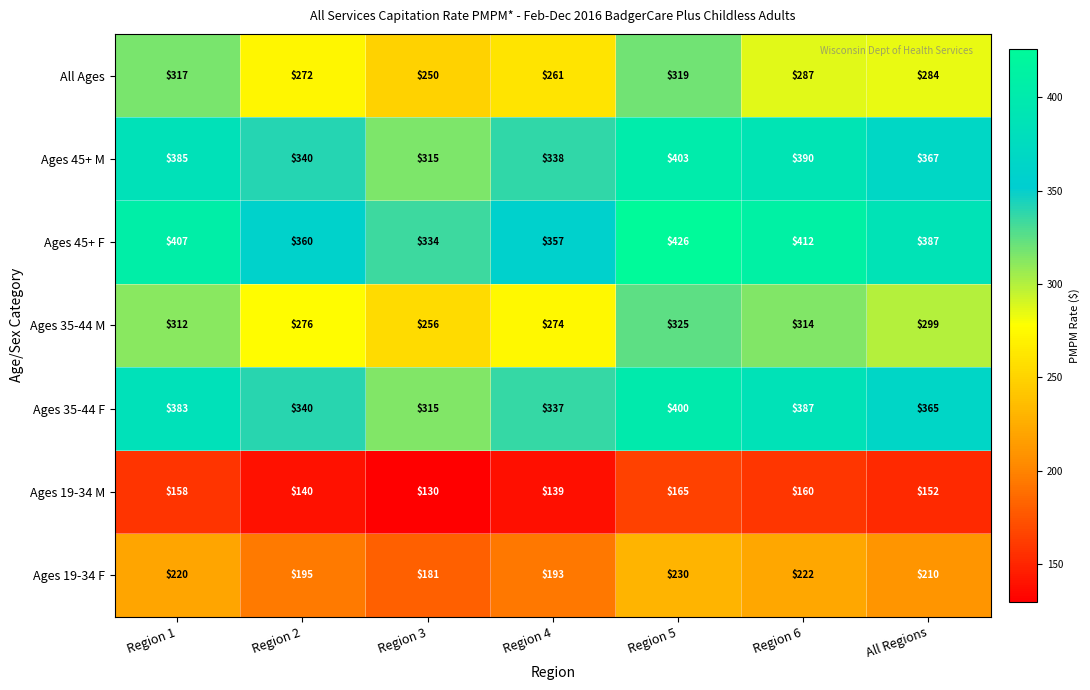

What is the greatest value displayed?

426